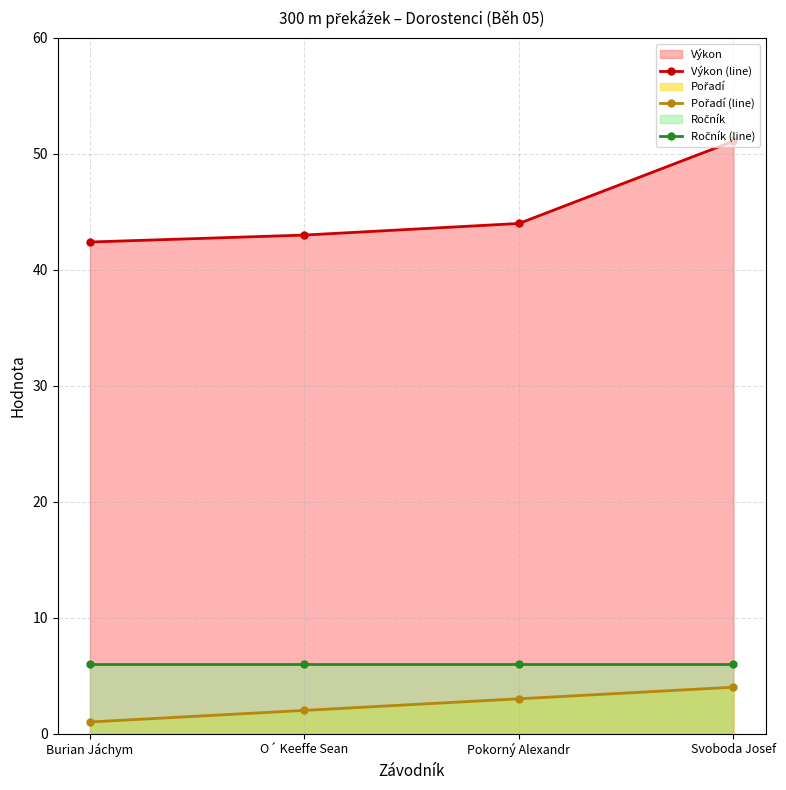

True or false: Výkon (line) has more than 1 points higher than both neighbors.

False